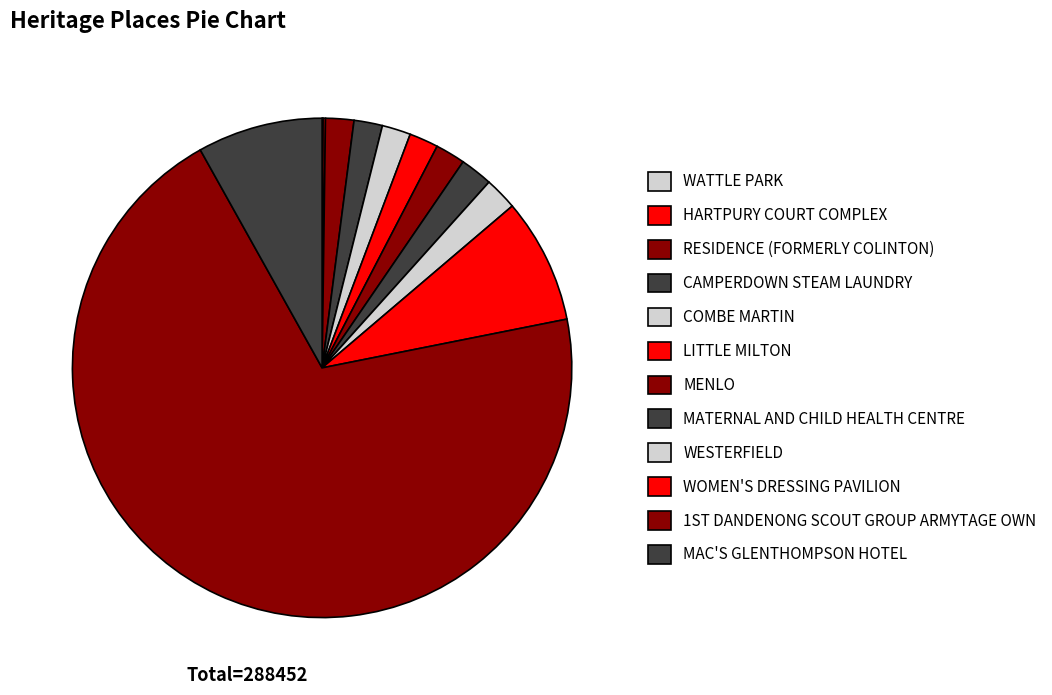

Combined, what portion of the pie is LITTLE MILTON and COMBE MARTIN?

3.7%